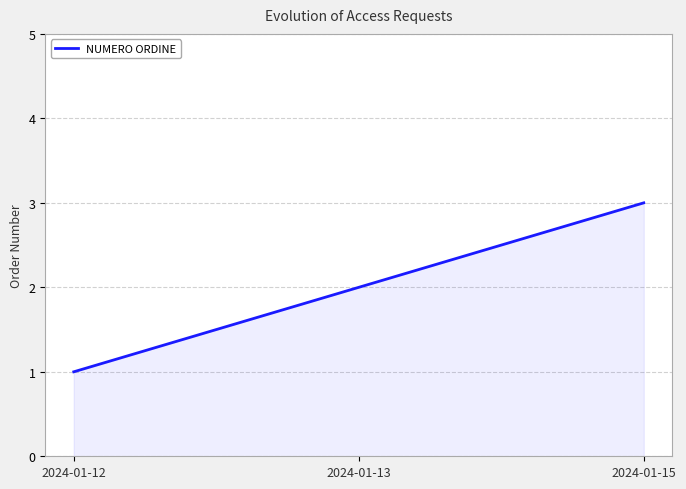

Approximately how many times larger is the value at 2024-01-12 compared to 2024-01-15?

0.3